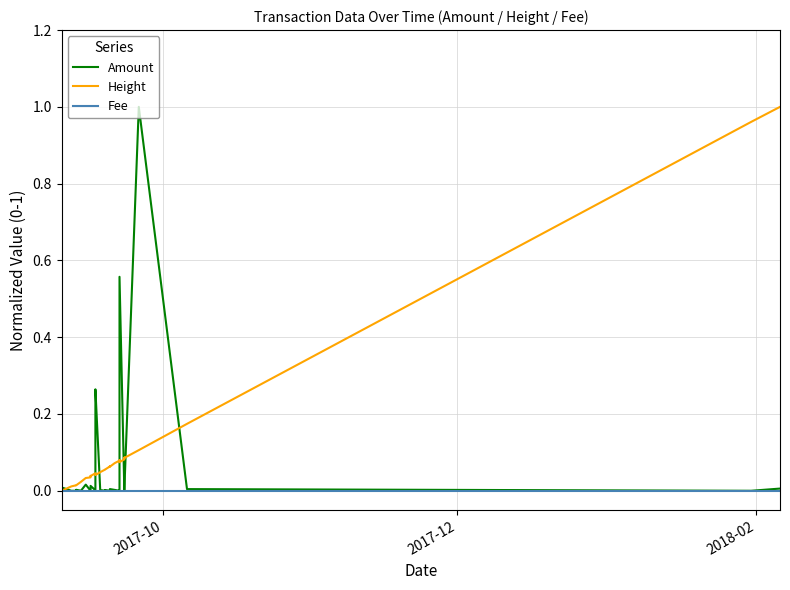

True or false: Height and Amount intersect in this chart.

True